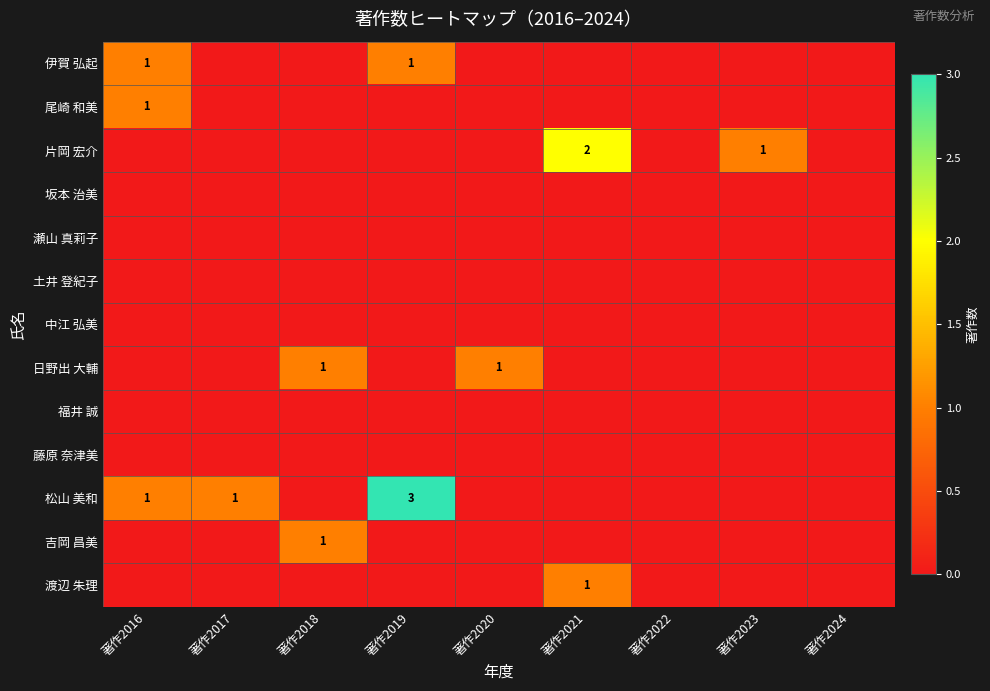

What is the spread (max minus min) of values at 著作2016?

1